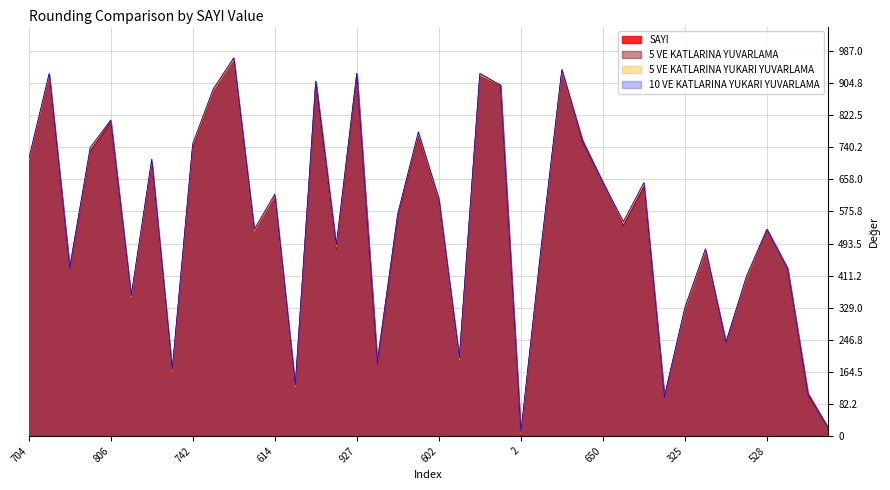

What is the maximum value for 5 VE KATLARINA YUVARLAMA?

965